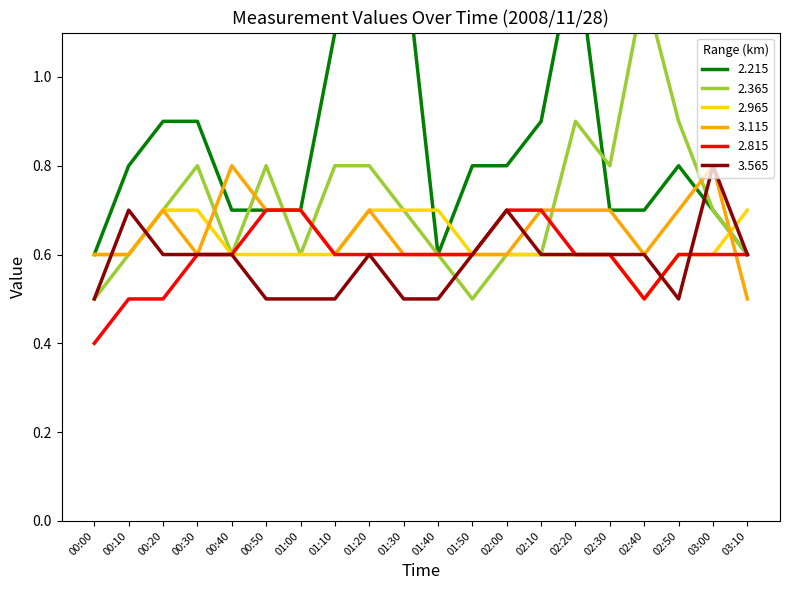

At which category is the sum across all series the highest?

02:20